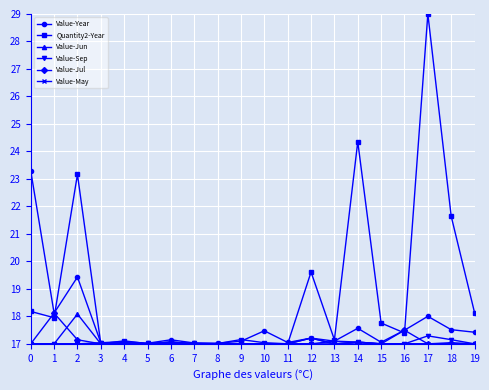

Which series has the largest total across all categories?

Quantity2-Year